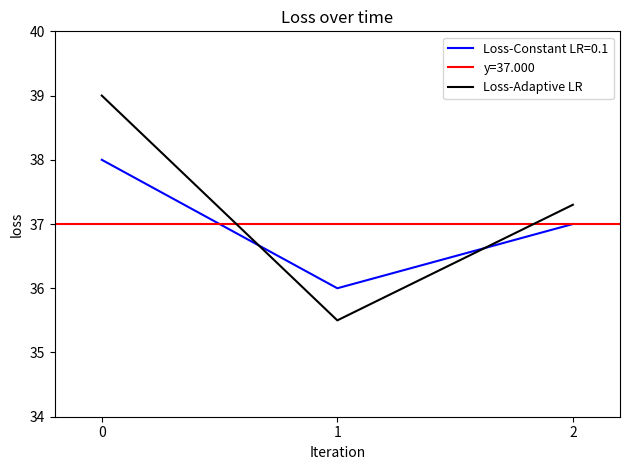

The Loss-Constant LR=0.1 series shows 13.8 at 0. True or false?

False